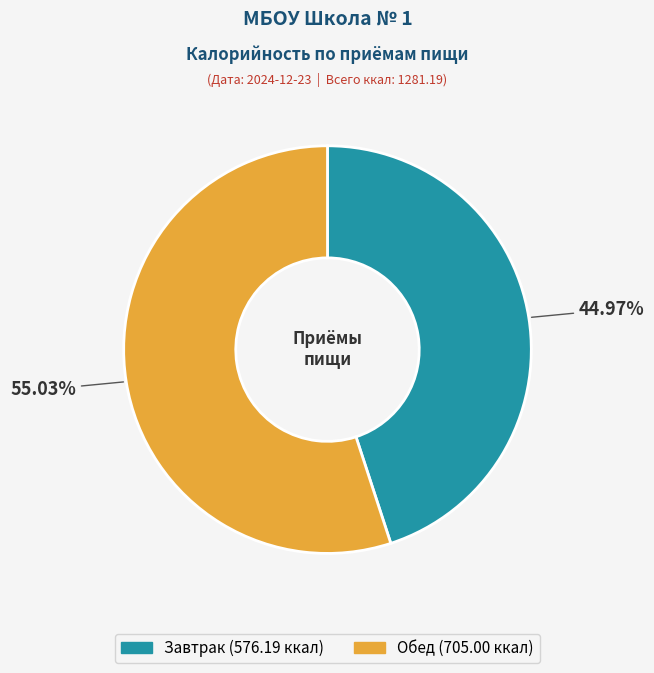

The Завтрак slice represents 45% of the pie. True or false?

True